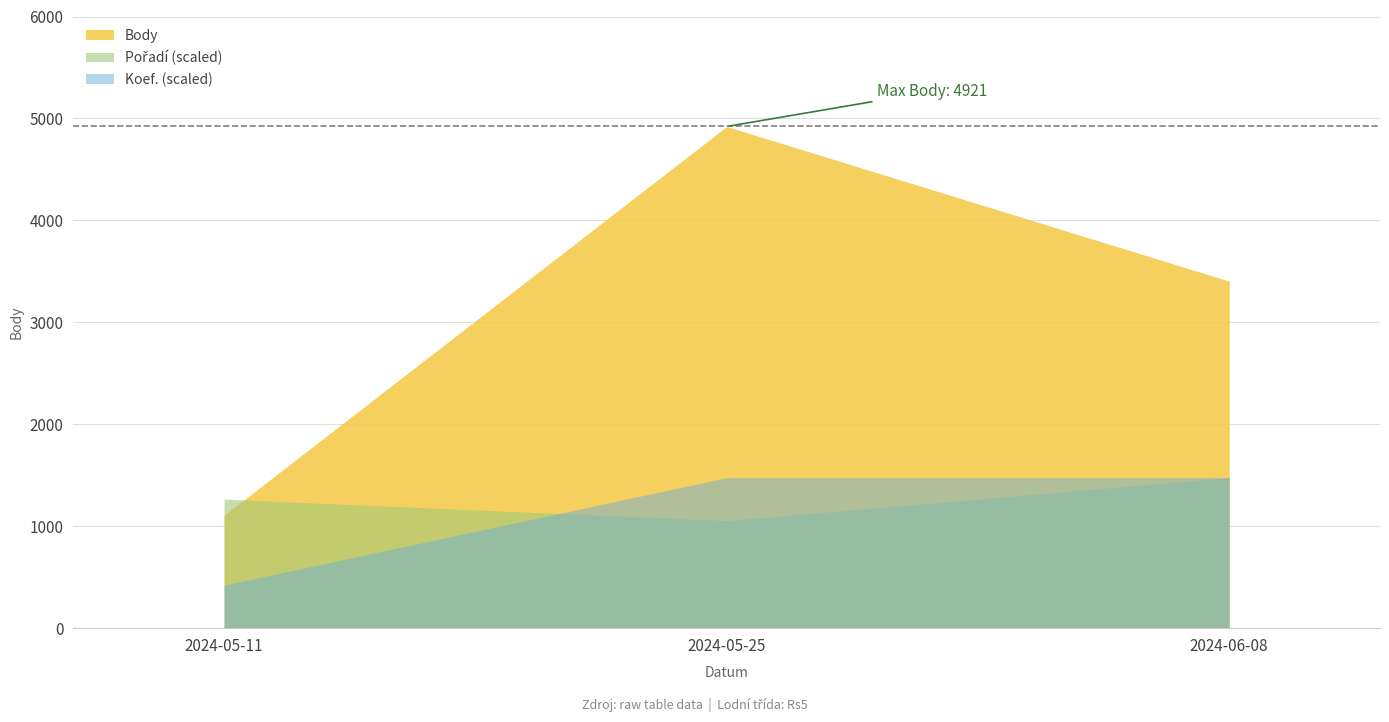

The value of Pořadí at 2024-06-08 is 12. True or false?

False